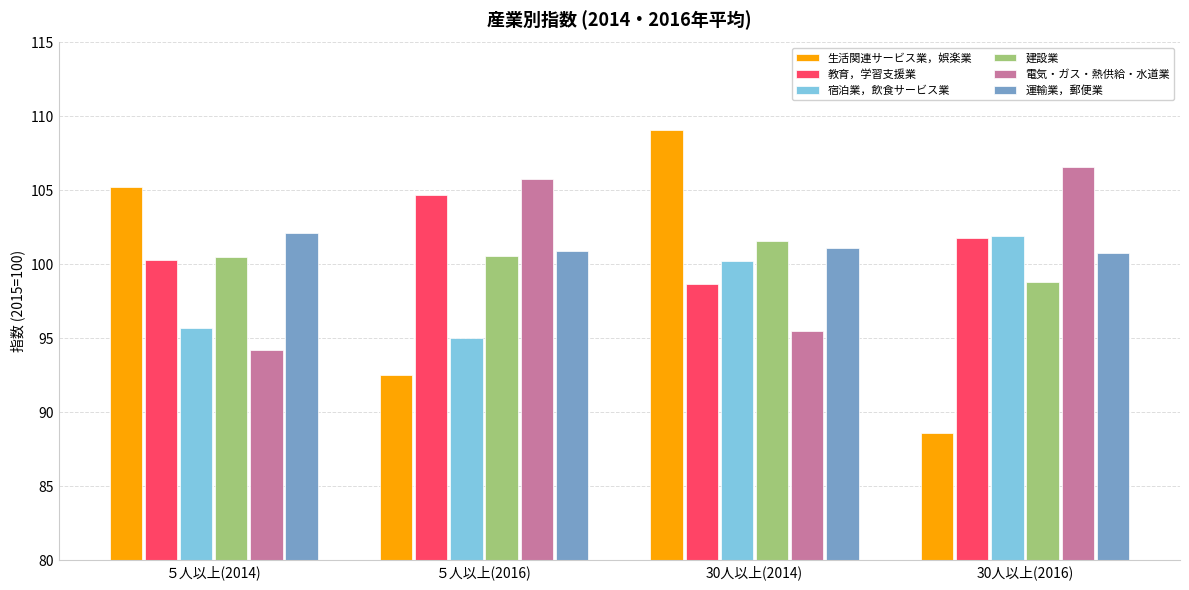

At how many categories does at least one series exceed 106?

2